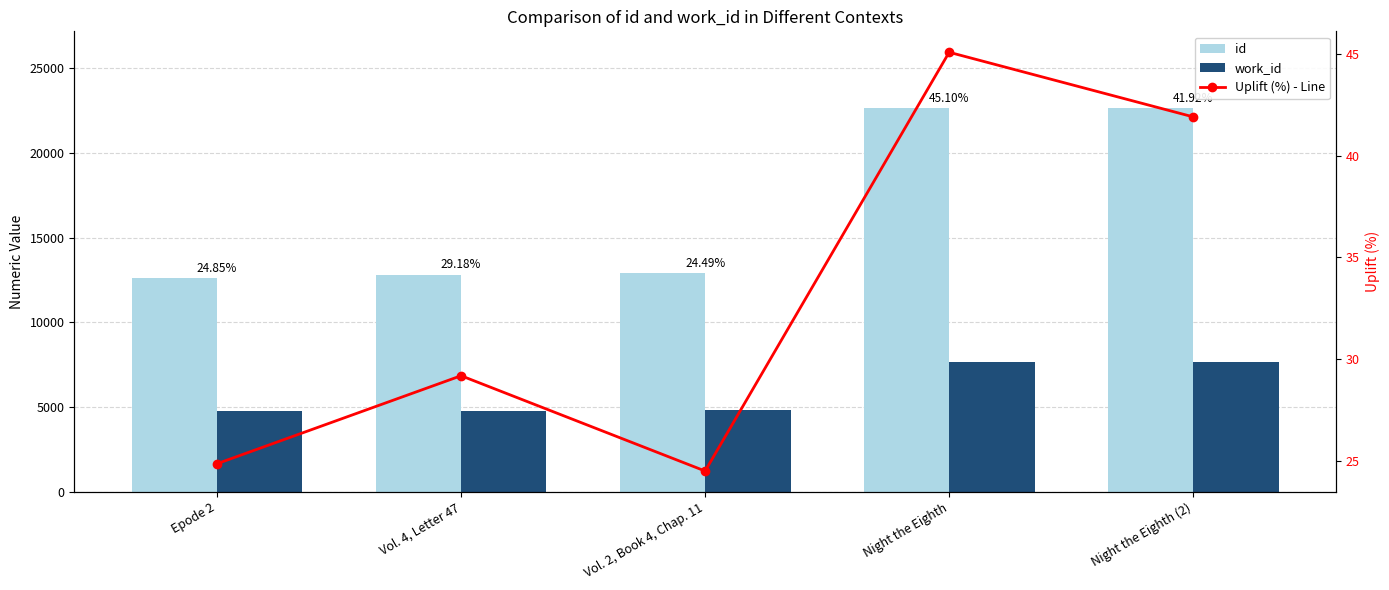

What is the label of the 5th bar from the right?

Epode 2